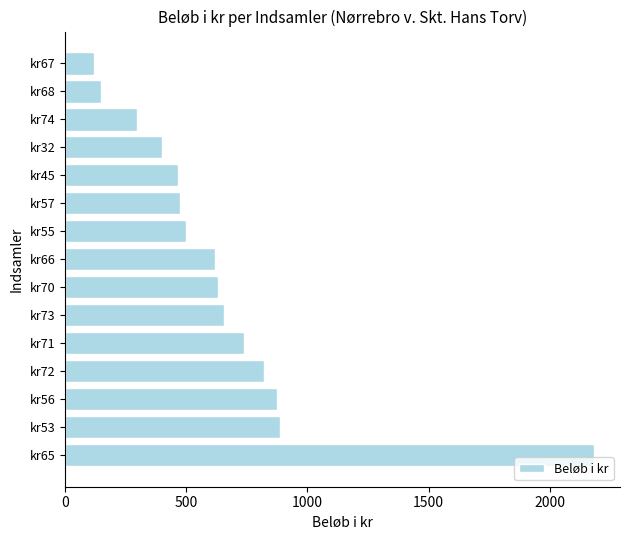

Which category has the lowest value across all series?

kr67